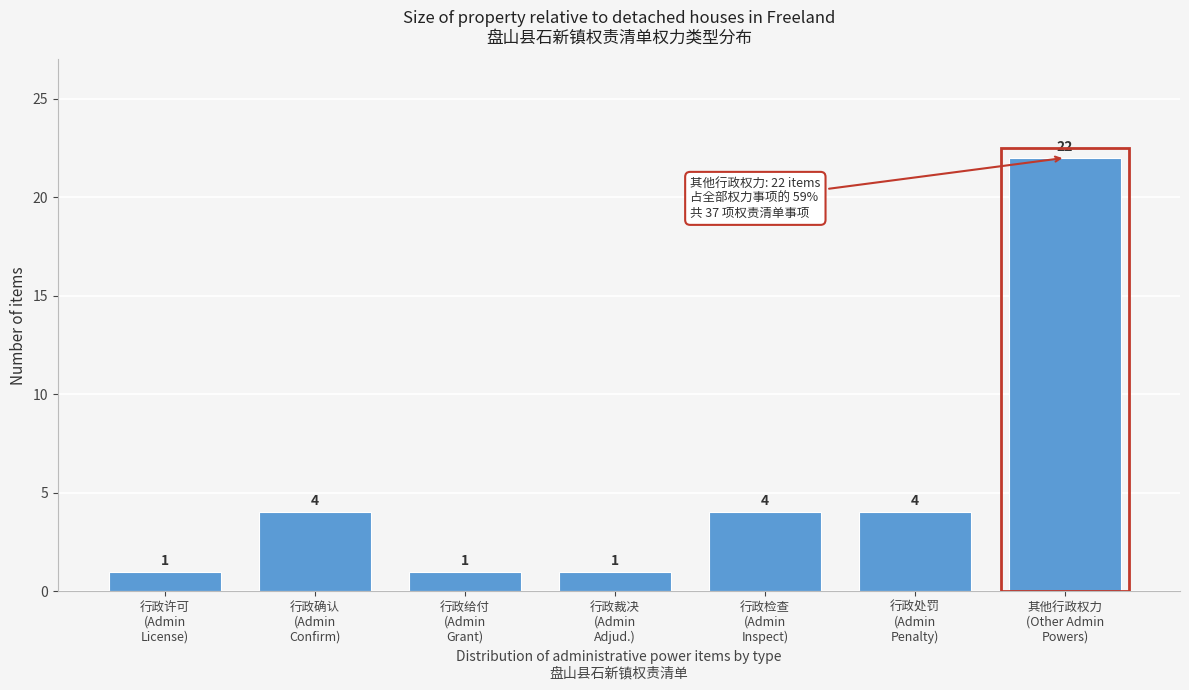

Reading left to right, list all the values displayed in this chart.

1	4	1	1	4	4	22